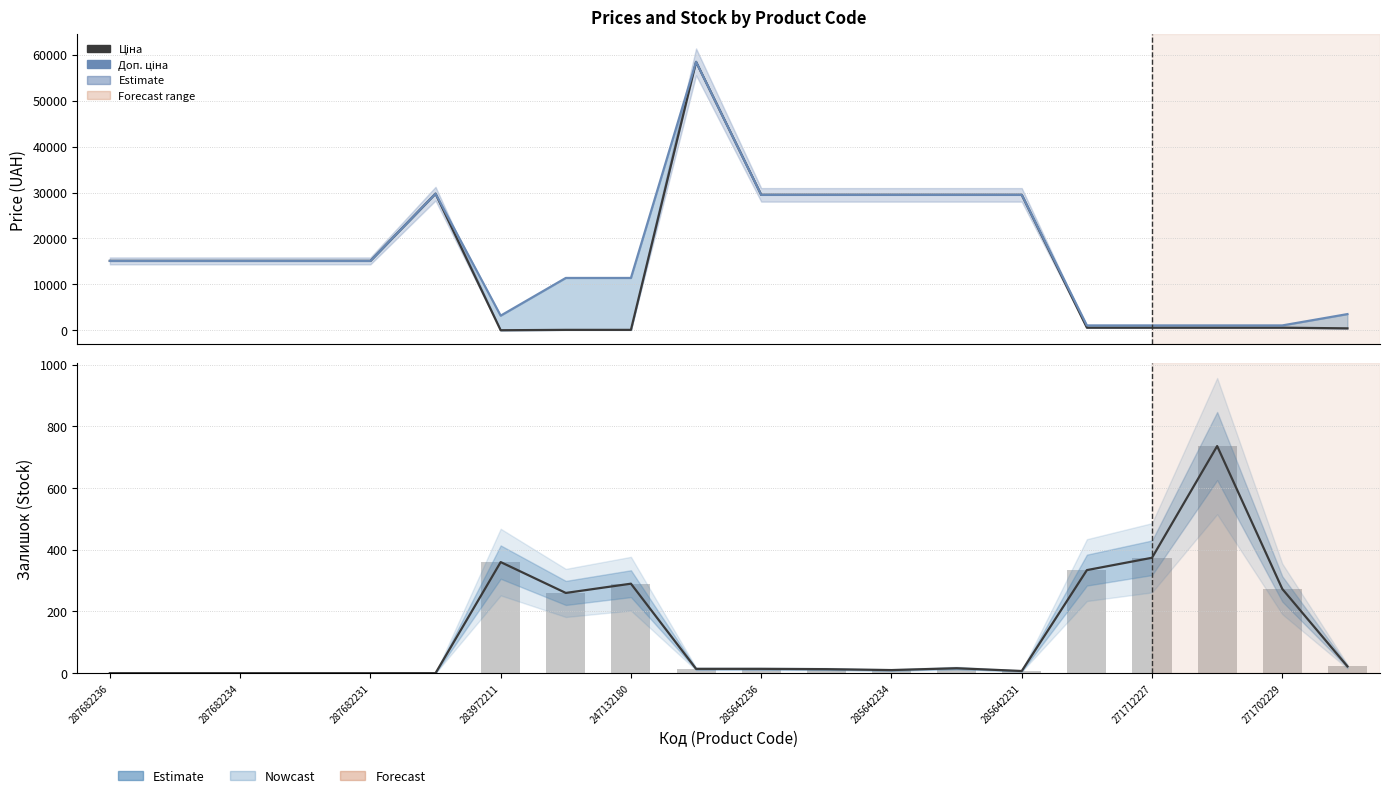

Are the bars grouped side by side (vs. stacked)?

Yes